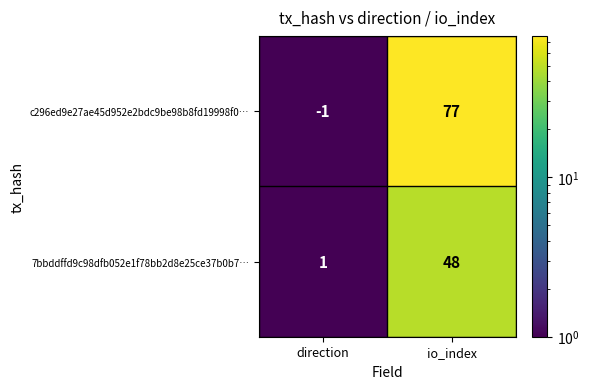

What is the smallest value displayed?

-1